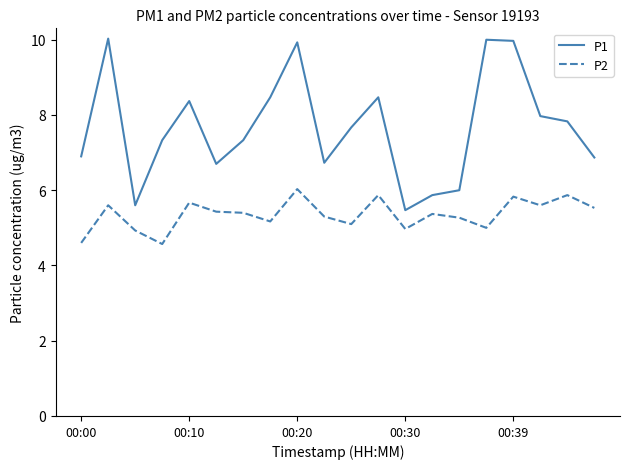

Which series has the largest total across all categories?

P1